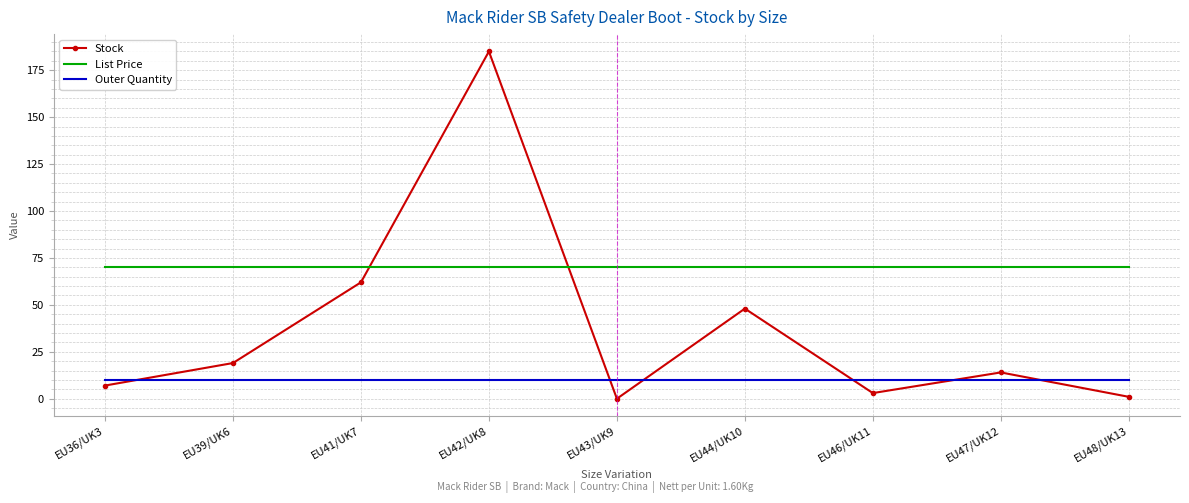

What value does the Outer Quantity series have at EU47/UK12?

10.0